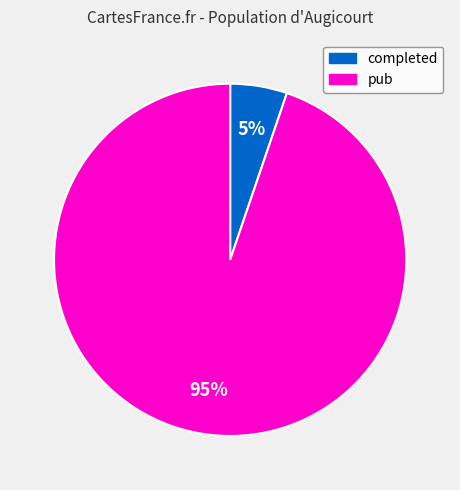

What is the ratio of the value at completed to the value at pub?

0.1